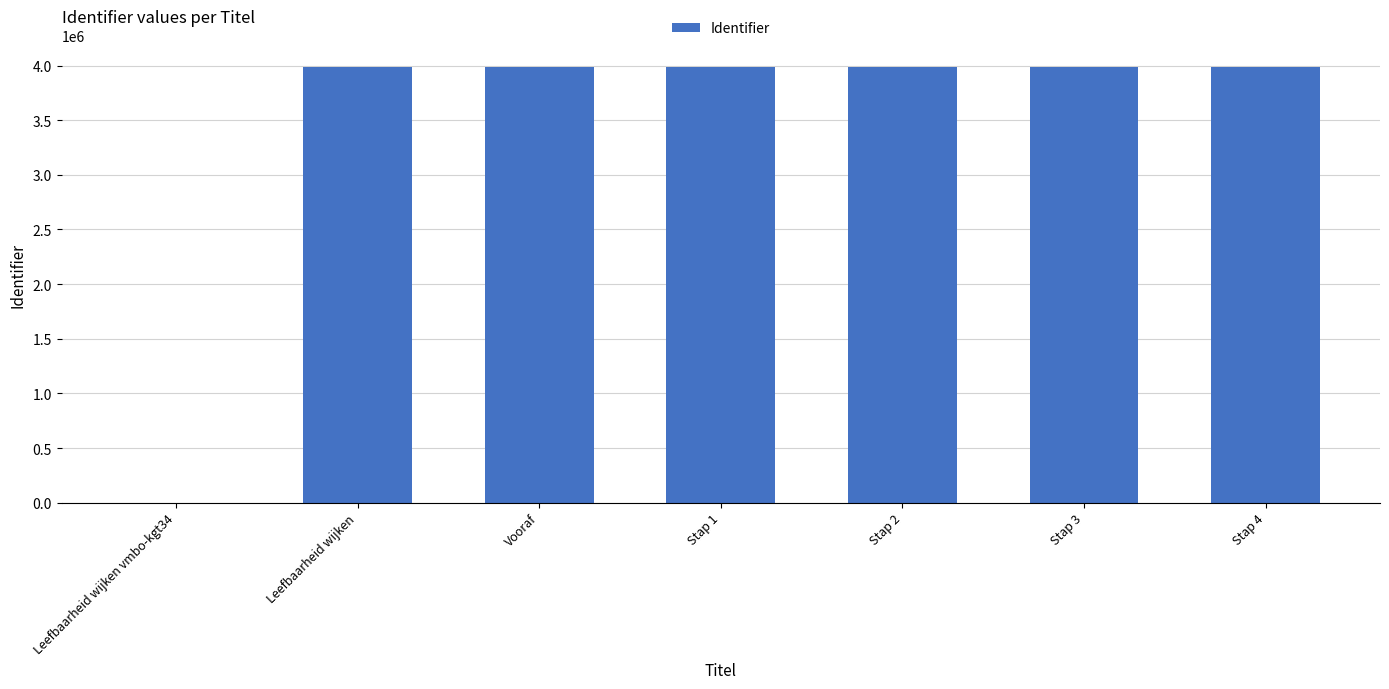

The chart shows a value of 2097696 at Leefbaarheid wijken. True or false?

False